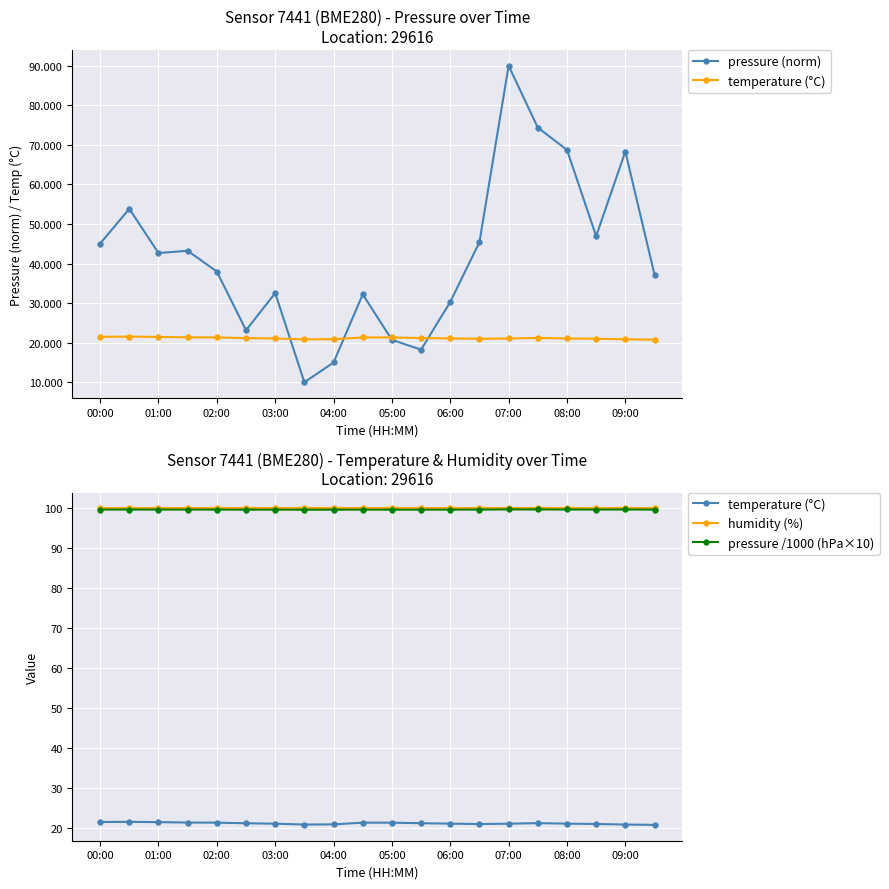

How many categories are shown in the chart?

20